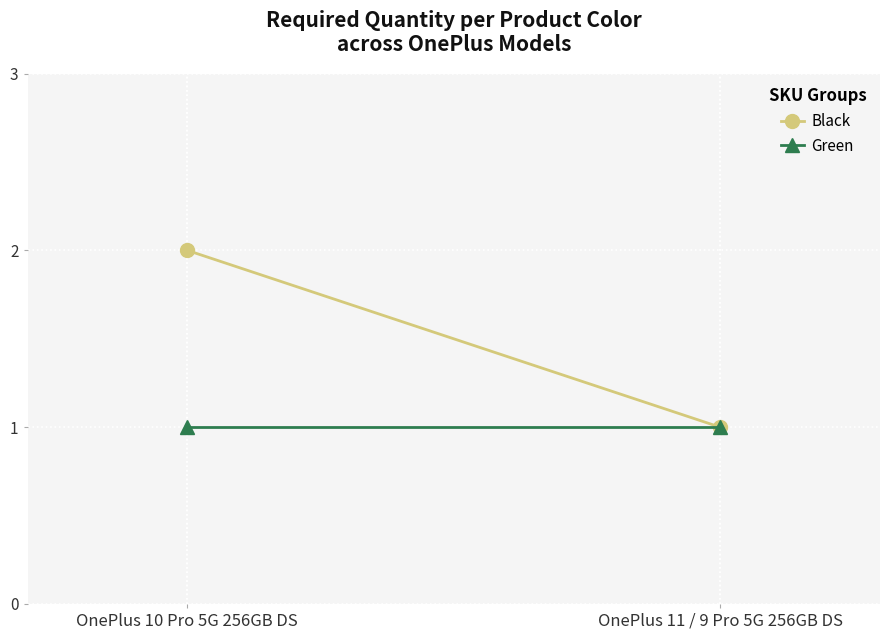

How many Black values are between 1 and 2?

2